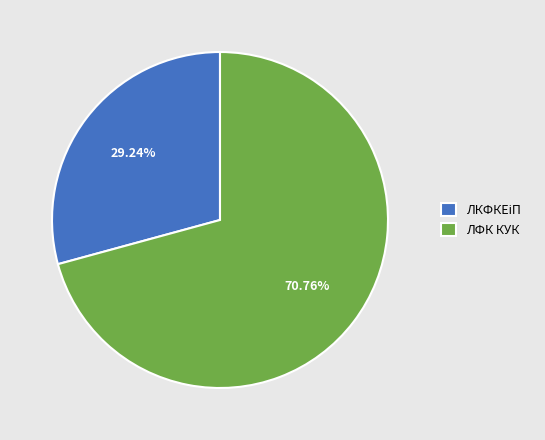

Is ЛФК КУК the majority of the pie?

Yes